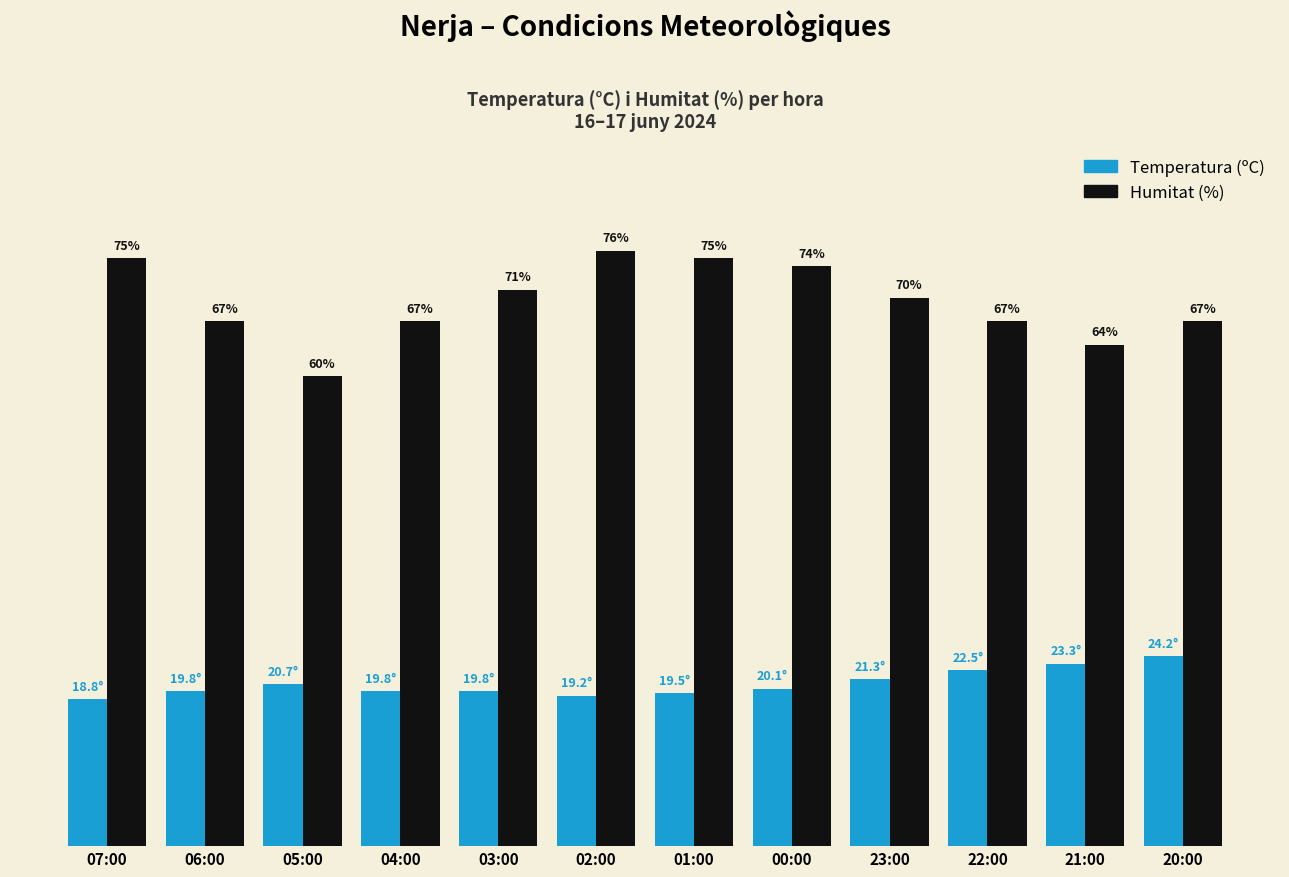

Between 22:00 and 20:00, which series saw the biggest shift?

Temperatura (ºC)